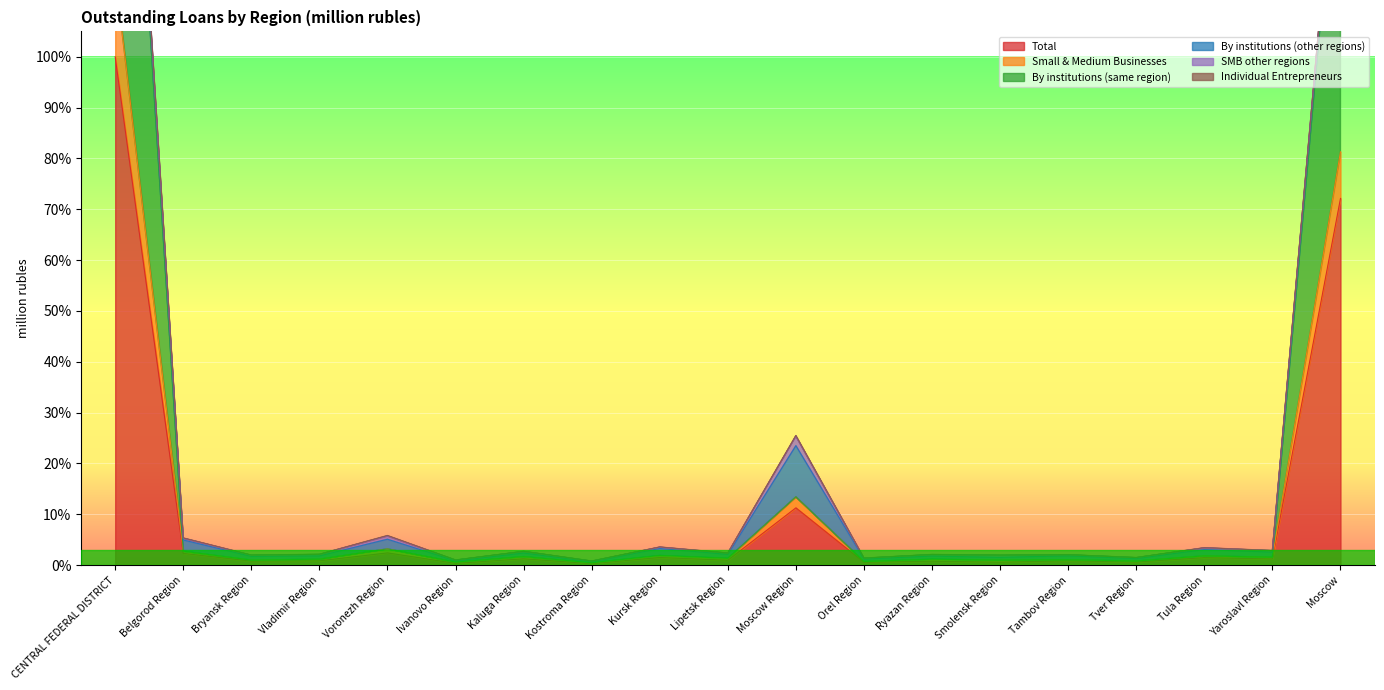

How many data points does each series have?

19